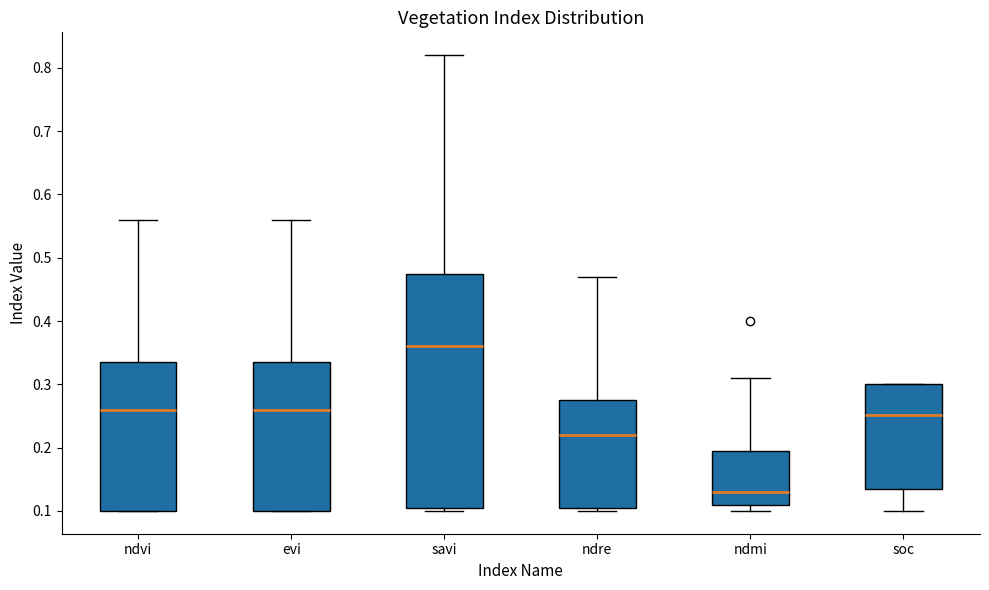

Reading left to right, transcribe this box plot: for each box, give where its median line is, the range the box spans, and where its two whiskers end, as read against the y-axis. The values are not printed on the chart, so give them approximately, as read against the axis.

ndvi: median 0.26, box 0.10 to 0.34, whiskers 0.10 to 0.56
evi: median 0.26, box 0.10 to 0.34, whiskers 0.10 to 0.56
savi: median 0.36, box 0.11 to 0.48, whiskers 0.10 to 0.82
ndre: median 0.22, box 0.11 to 0.28, whiskers 0.10 to 0.47
ndmi: median 0.13, box 0.11 to 0.20, whiskers 0.10 to 0.31
soc: median 0.25, box 0.13 to 0.30, whiskers 0.10 to 0.30